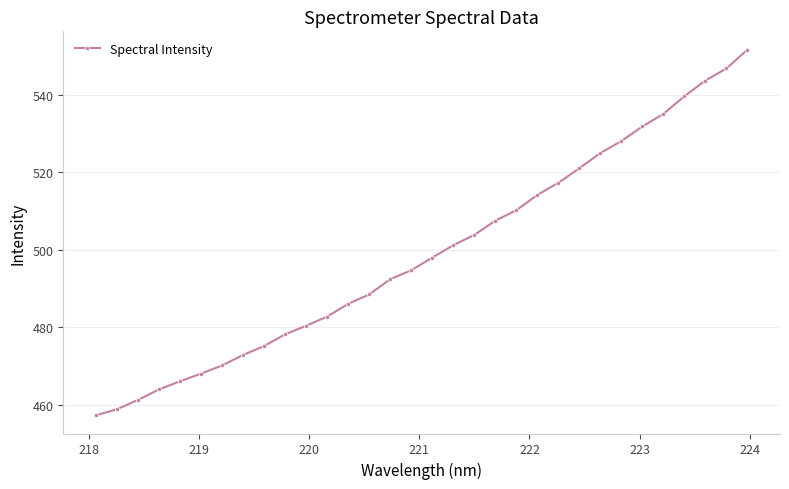

What is the maximum value shown in the chart?

551.7